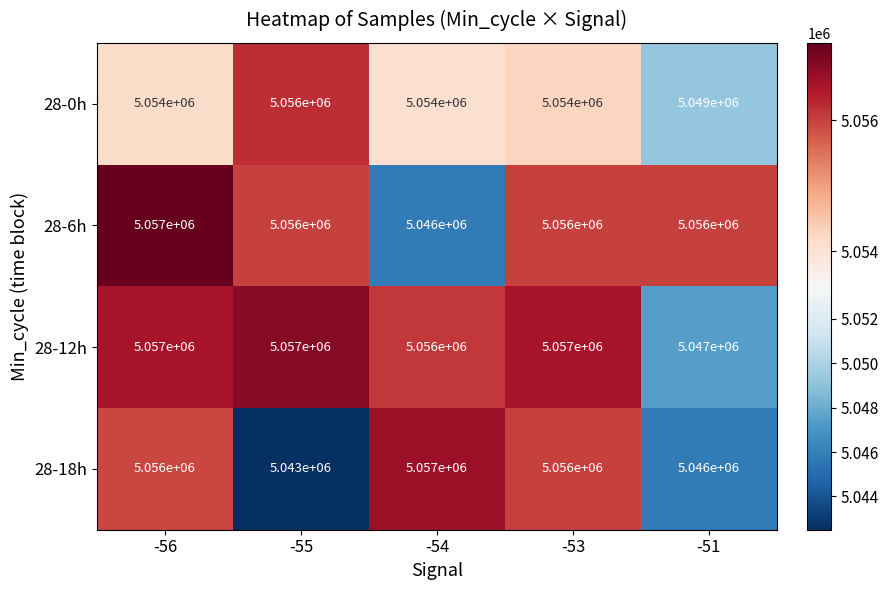

What is the total value across all series at -56?

20224000